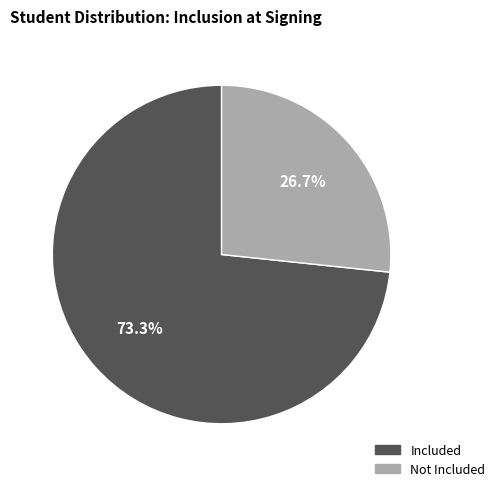

Does any single category account for the majority?

Yes